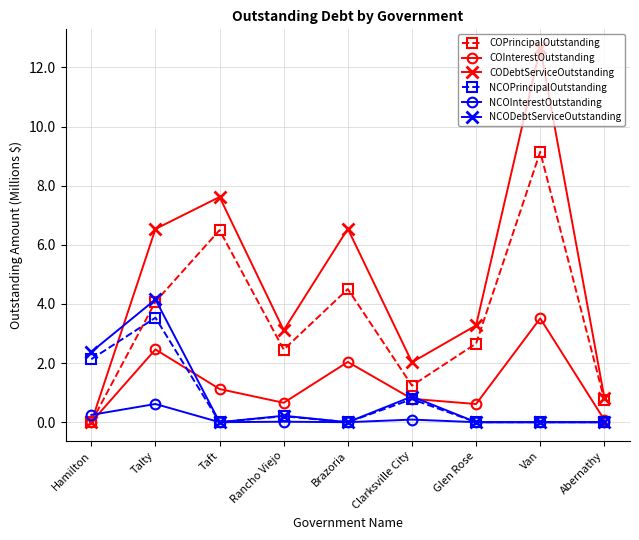

At which category is the sum across all series the highest?

Van